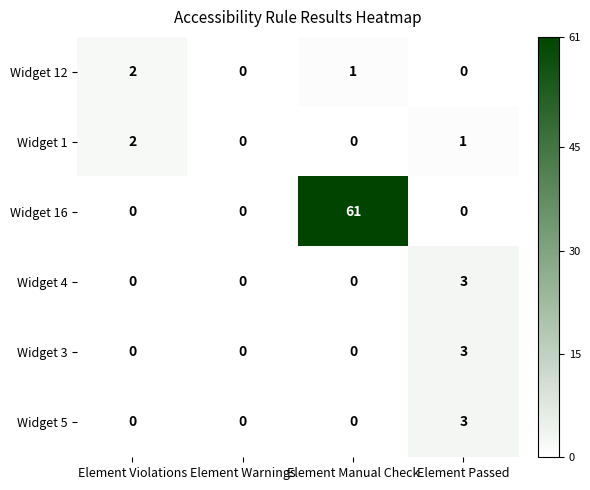

What is the sum of the Widget 4 values at Element Passed and Element Warnings?

3